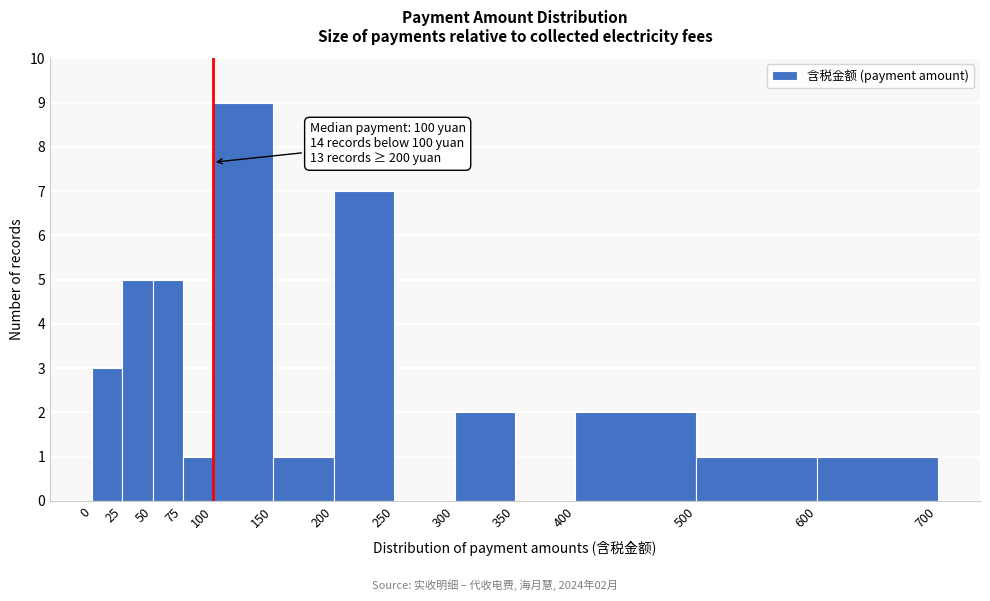

Over which range of the x-axis is the bar tallest?

100 to 150